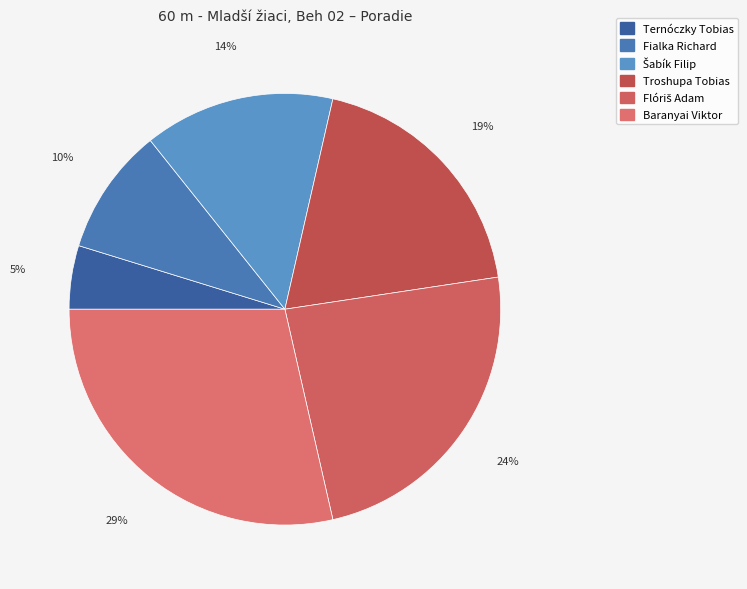

Rank the categories by value from lowest to highest.

Ternóczky Tobias, Fialka Richard, Šabík Filip, Troshupa Tobias, Flóriš Adam, Baranyai Viktor